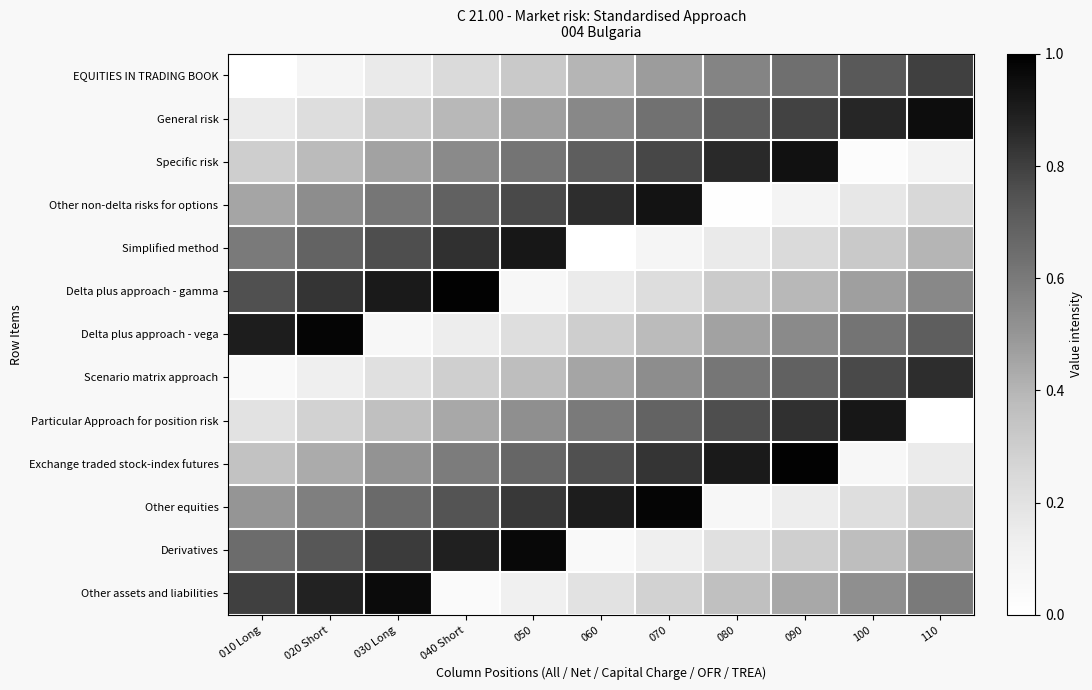

Which series has the largest range (max minus min)?

Derivatives